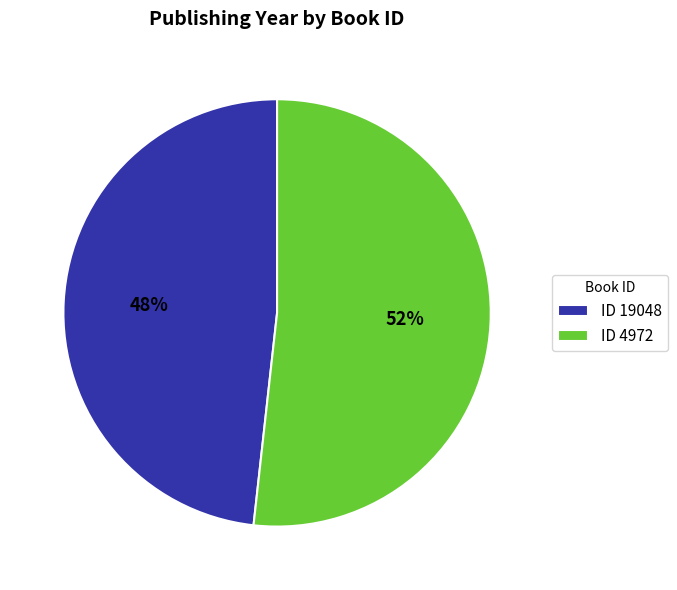

Does any single category account for the majority?

Yes